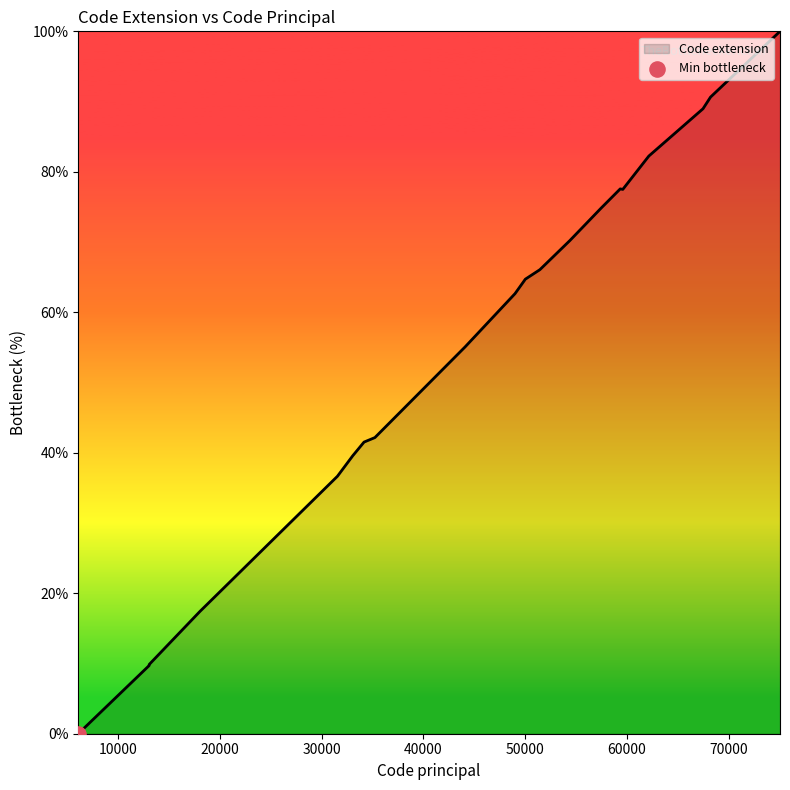

Which has a higher value, 33063 or 68224?

68224